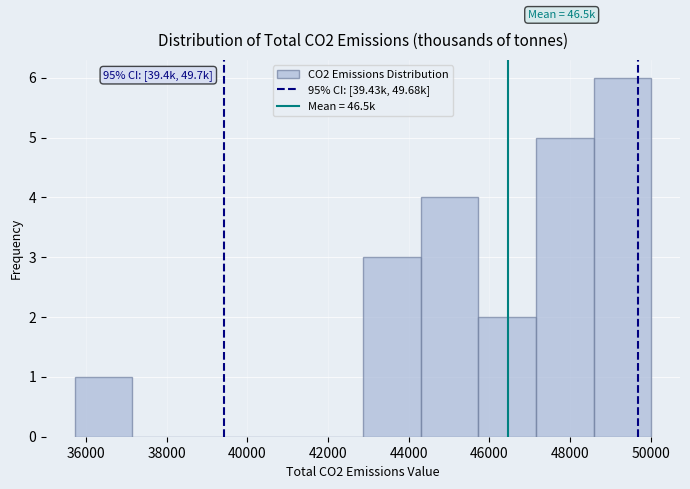

Which range on the x-axis has the tallest bar?

48600 to 50000